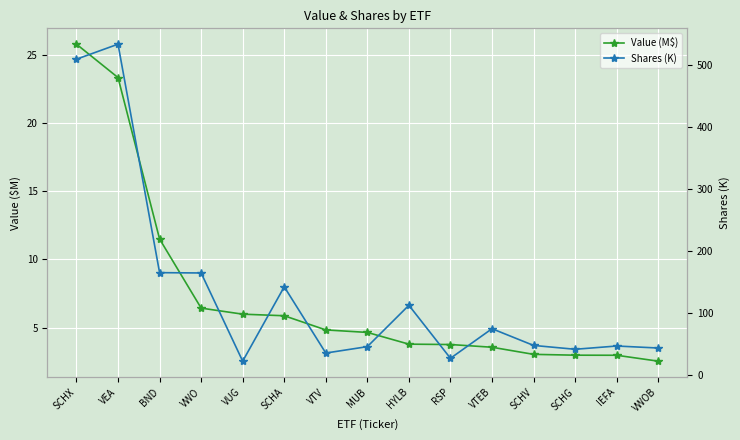

What is the sum of all Shares (K) values?

2007.5